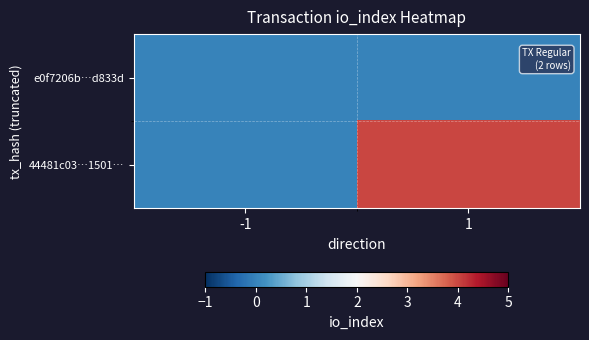

Which has a higher value, 1 or -1?

1